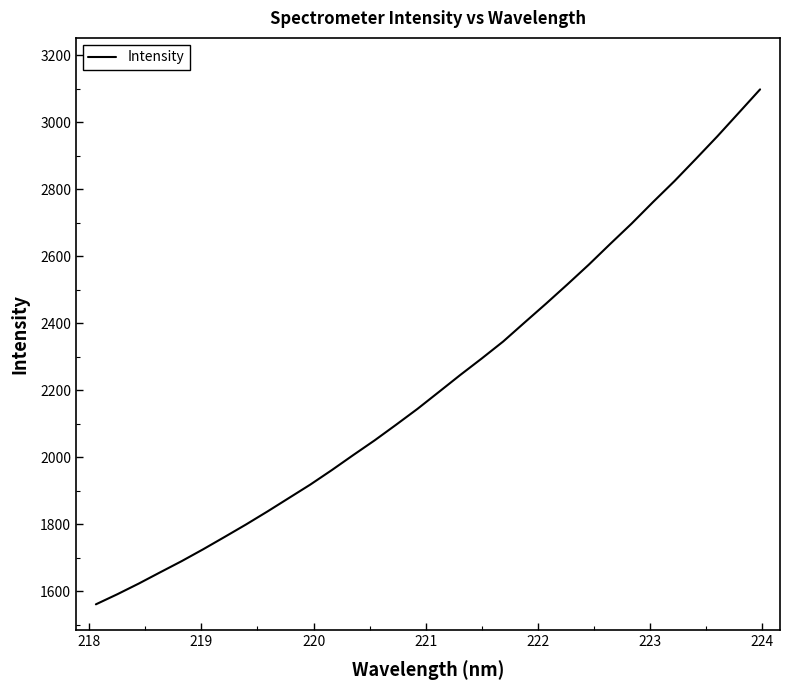

What is the difference between the maximum and minimum values?

1536.2